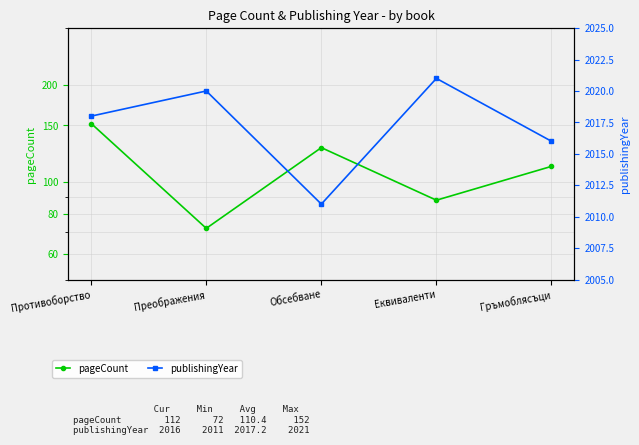

At which category does publishingYear reach its first local peak?

Преображения